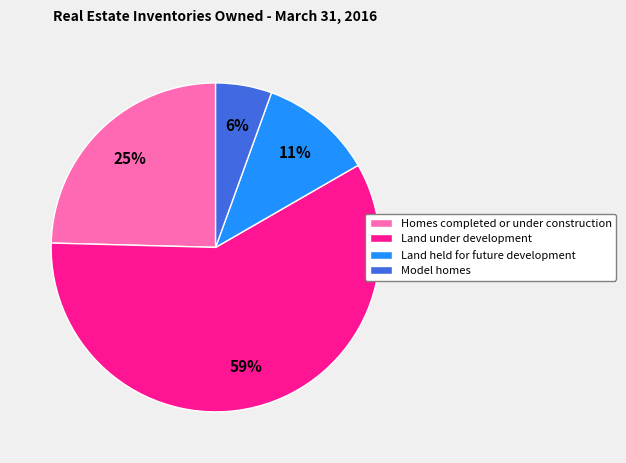

Which category has the smallest portion of the pie?

Model homes